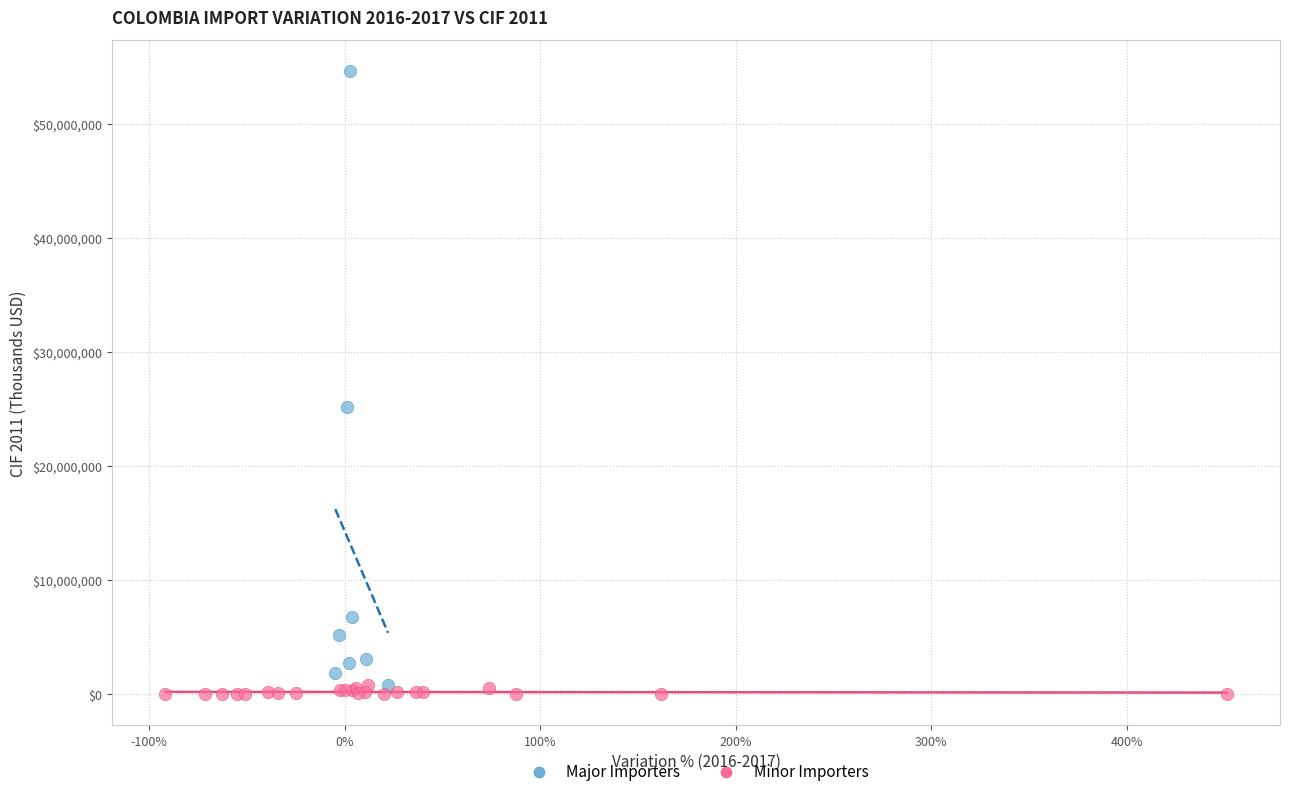

Which series has the largest Y range (max minus min)?

Major Importers